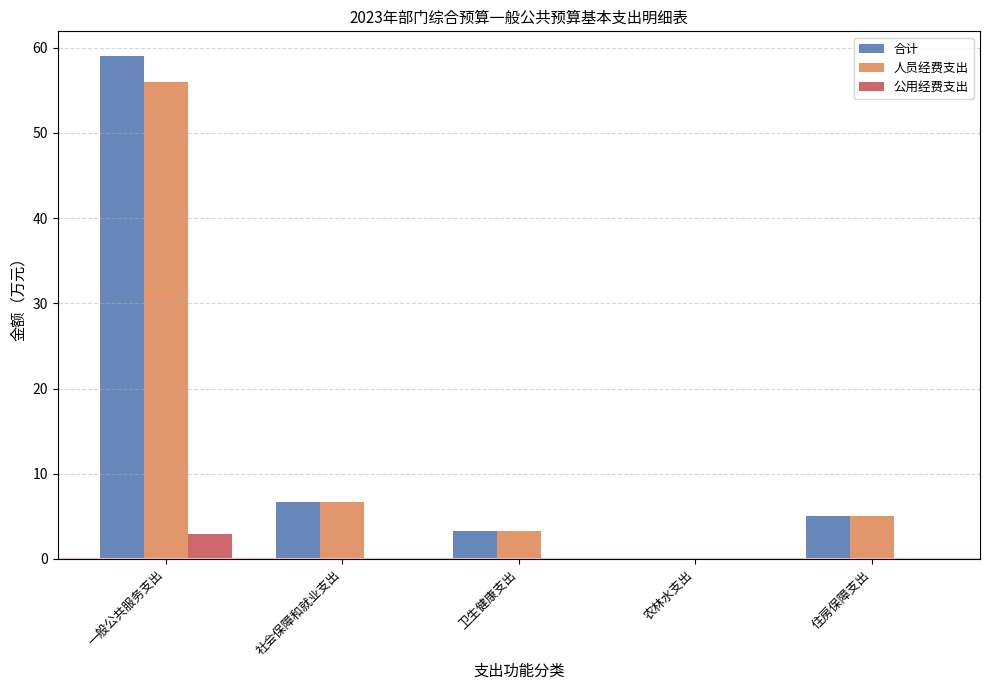

Between 一般公共服务支出 and 社会保障和就业支出, which series saw the biggest shift?

合计